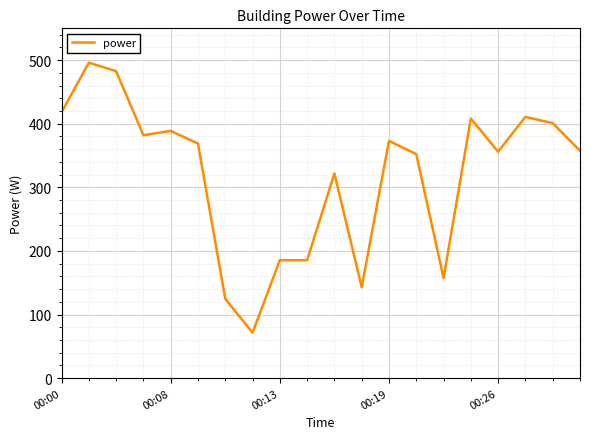

What is the greatest value displayed?

496.0